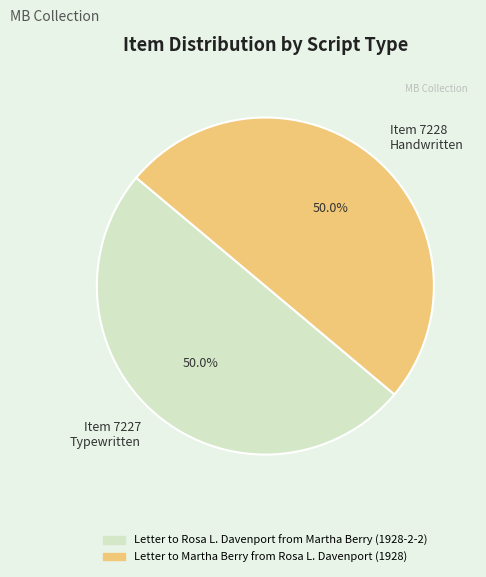

How much of the chart is everything except Item 7228 Handwritten?

50.0%